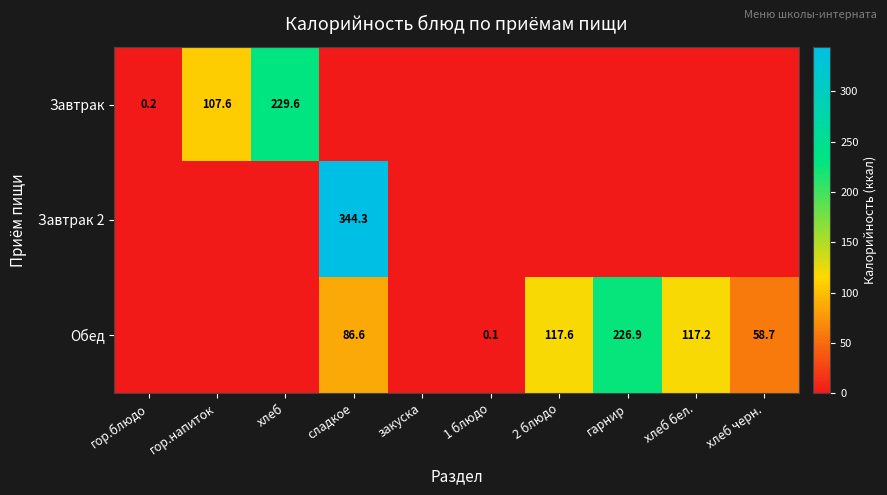

Is the value of Завтрак at гор.напиток greater than the value of Завтрак 2 at сладкое?

No